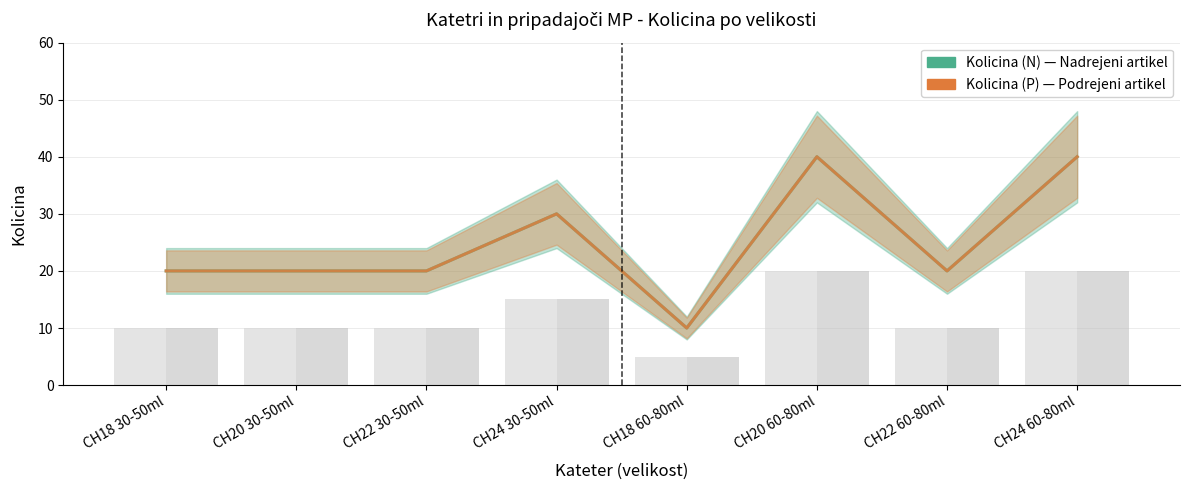

Is the value of Kolicina (N) at CH22 30-50ml greater than the value of Kolicina (P) at CH24 60-80ml?

No